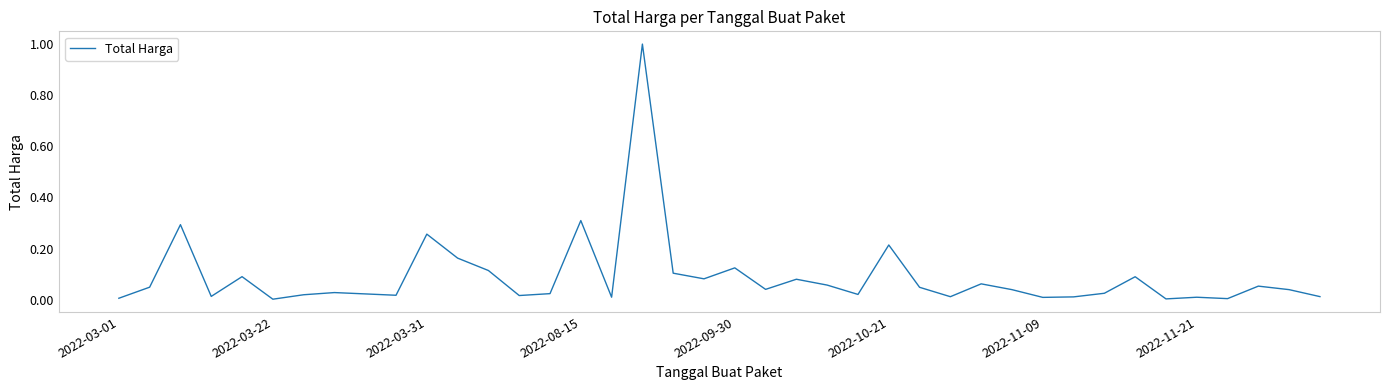

Is this an area chart (filled region under the line)?

No